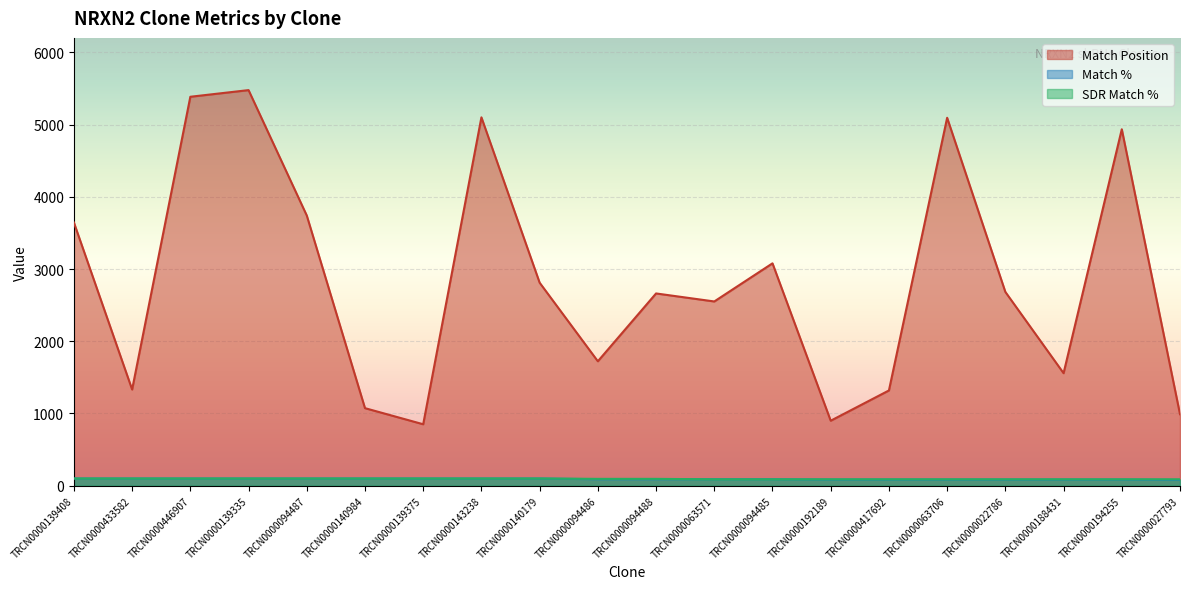

Count the number of data series in this chart.

3